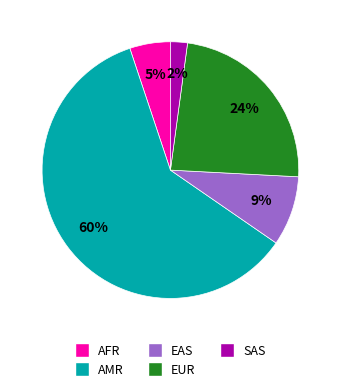

Do EAS and SAS together represent more than half of the pie?

No